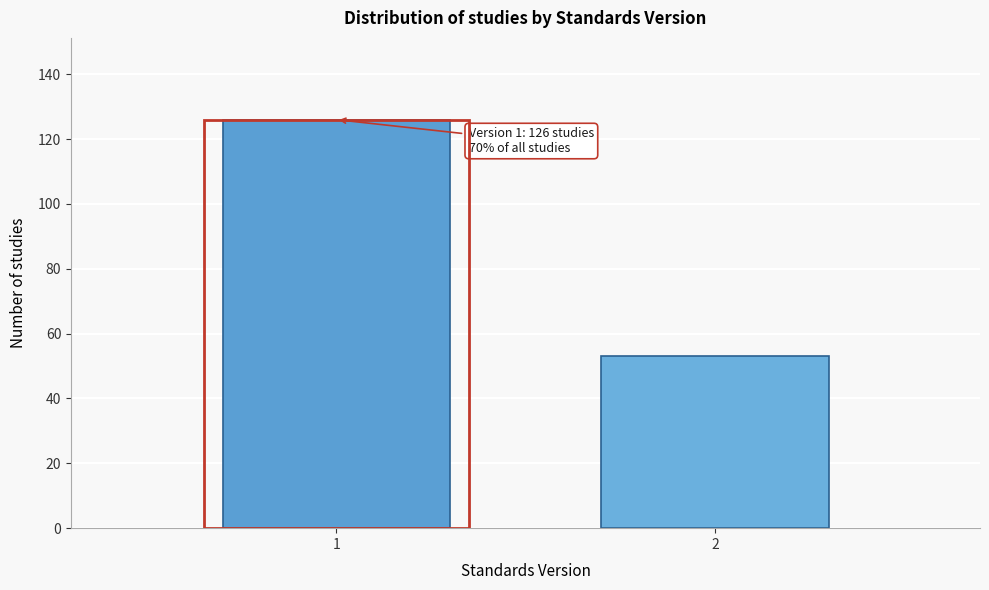

Reading left to right, list all the values displayed in this chart.

126	53